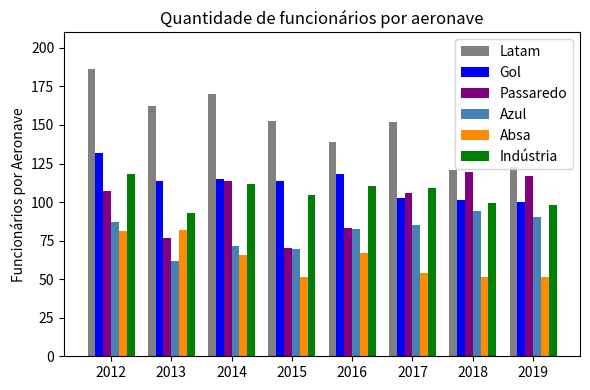

Which series has the largest total across all categories?

Latam